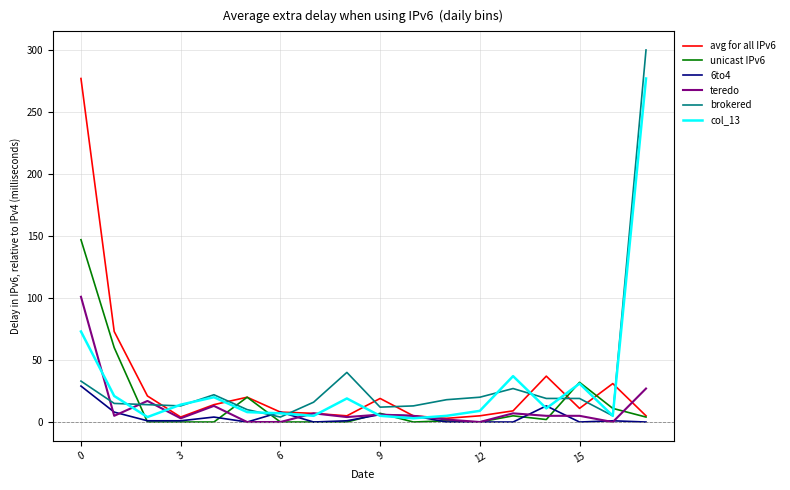

Does the chart display data point markers on the line(s)?

No